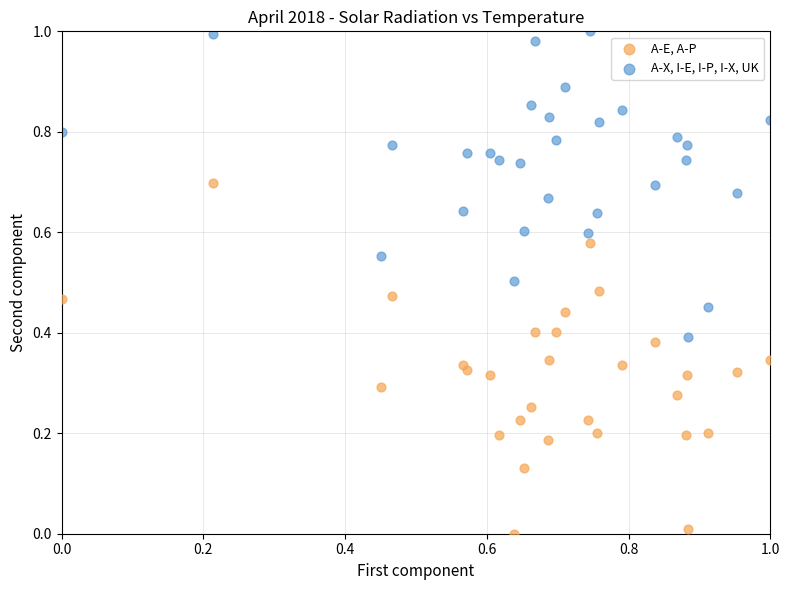

Which series has the widest spread of Y values?

A-E, A-P